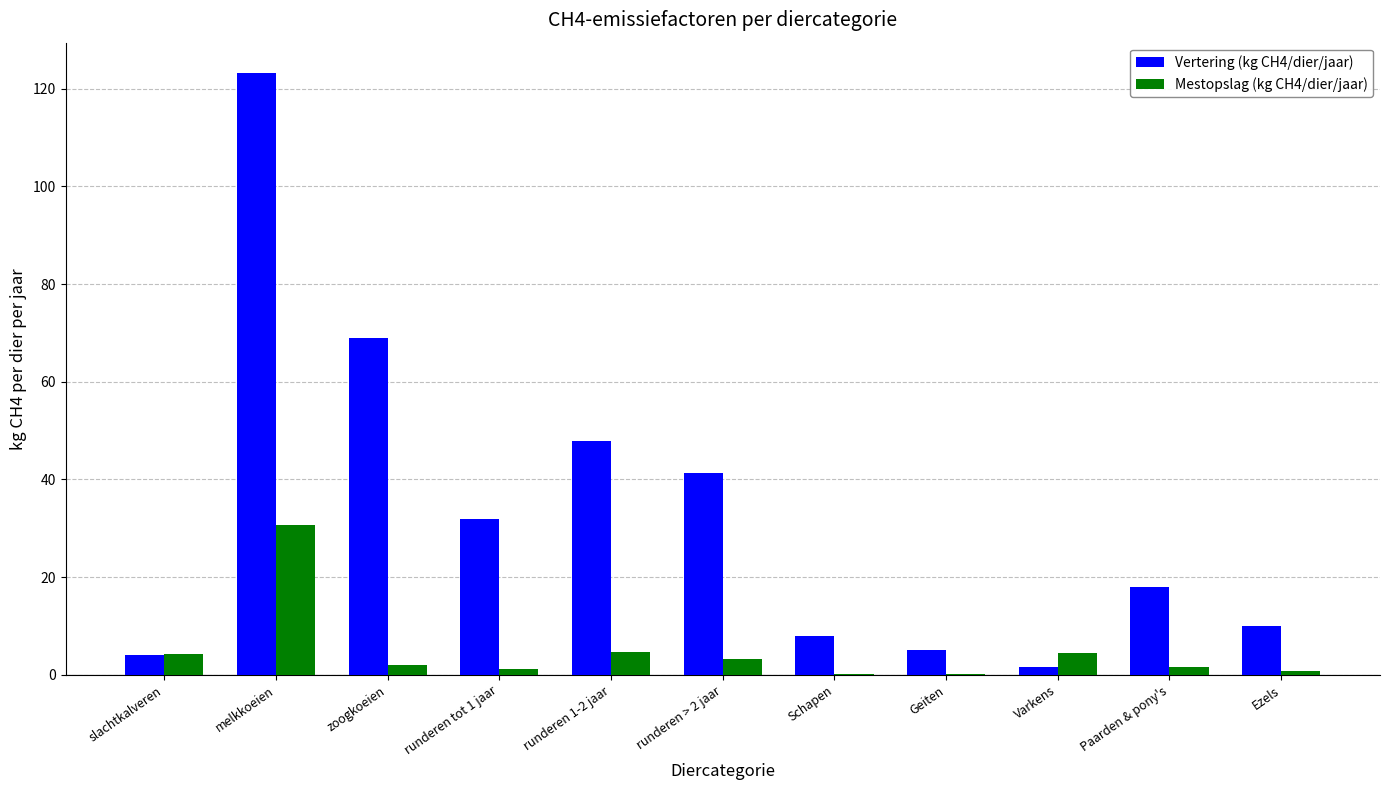

At which label does Vertering (kg CH4/dier/jaar) reach its peak?

melkkoeien